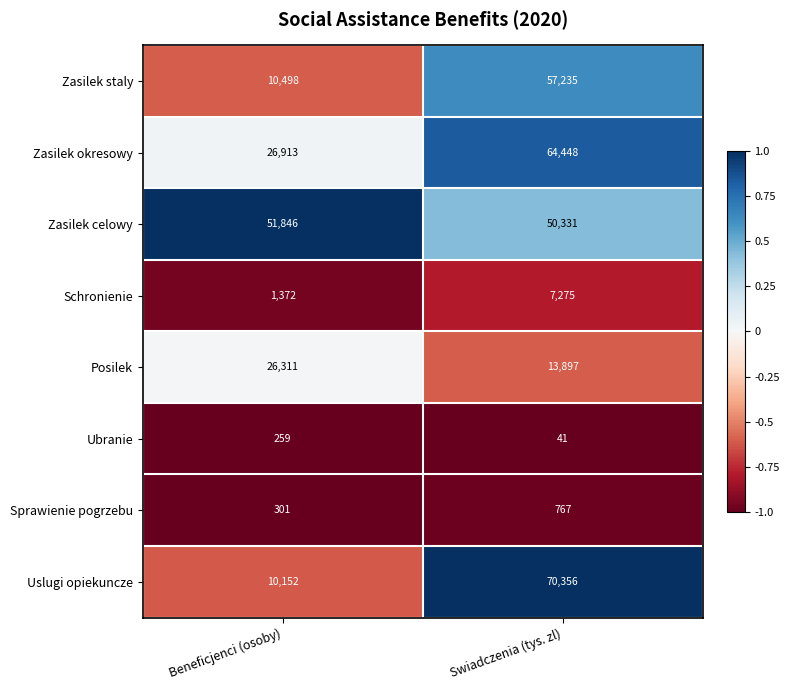

What value does the Uslugi opiekuncze series have at Beneficjenci (osoby), to the nearest 50?

10150